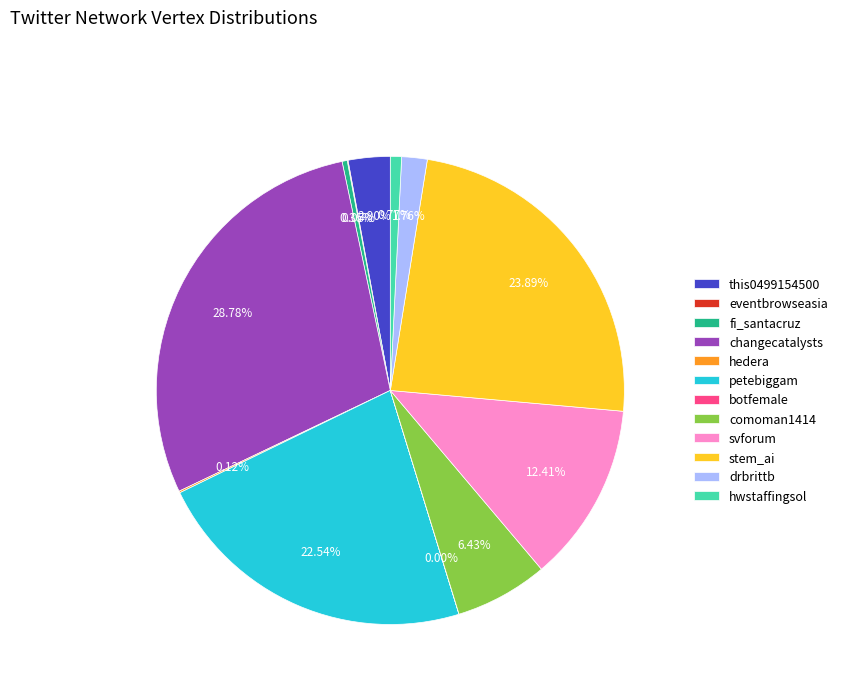

Is there any slice that represents more than half of the pie?

No